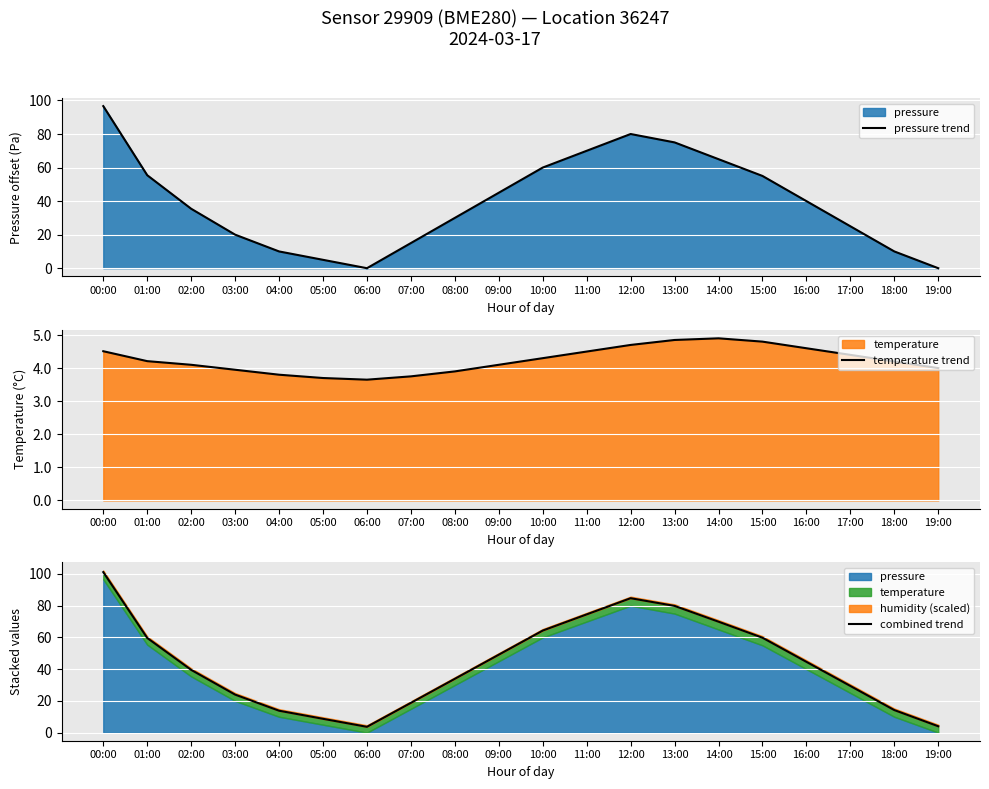

List the series in order of their peak value, highest first.

combined trend, pressure trend, temperature trend